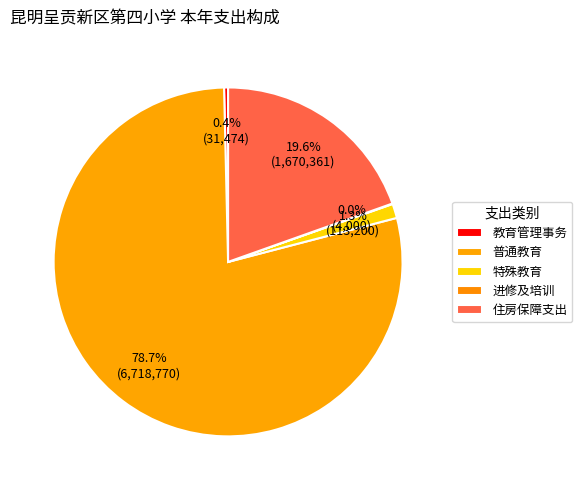

What is the largest slice in the pie chart?

普通教育